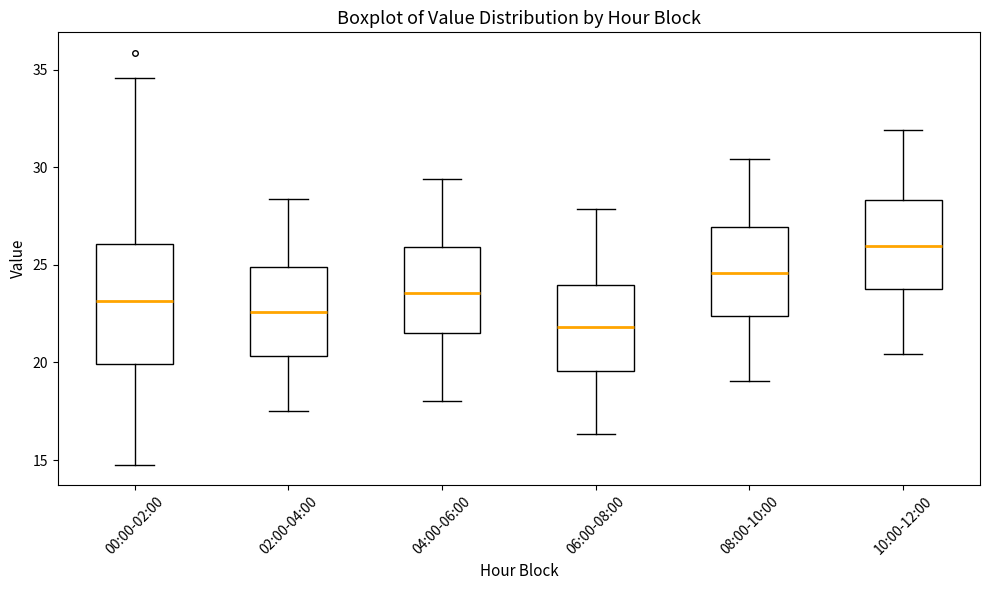

Which box has the lowest median line?

06:00-08:00